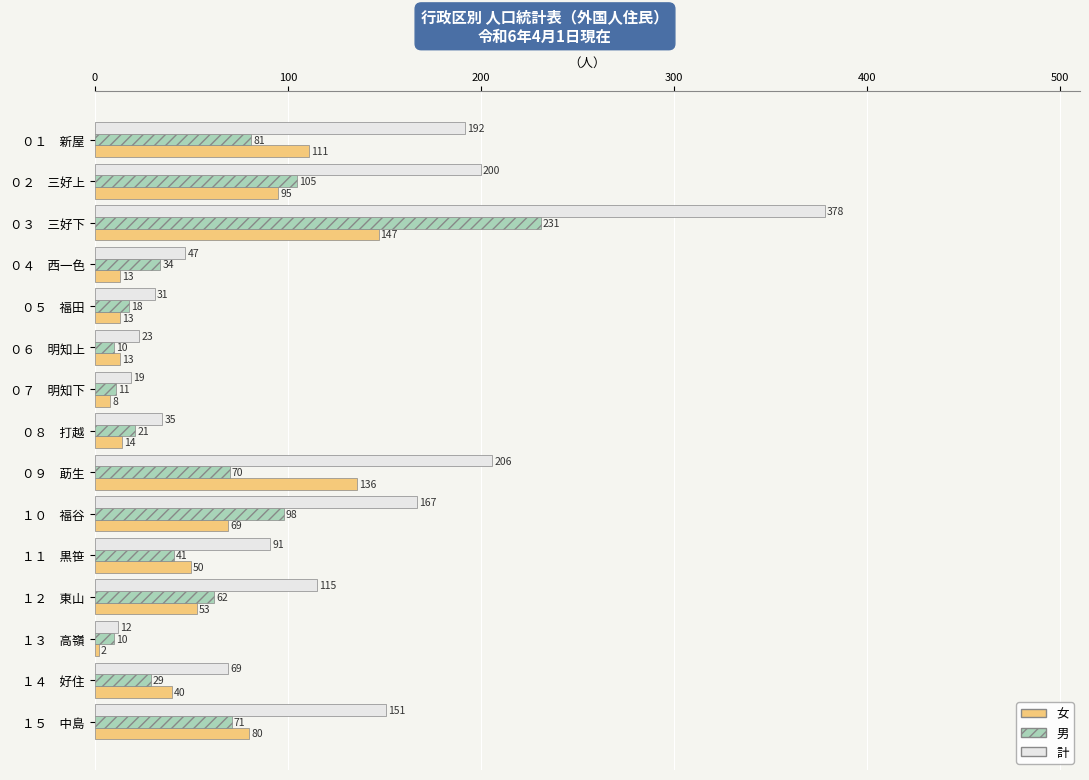

Is it true that 計 equals 74 at ０４　西一色?

False